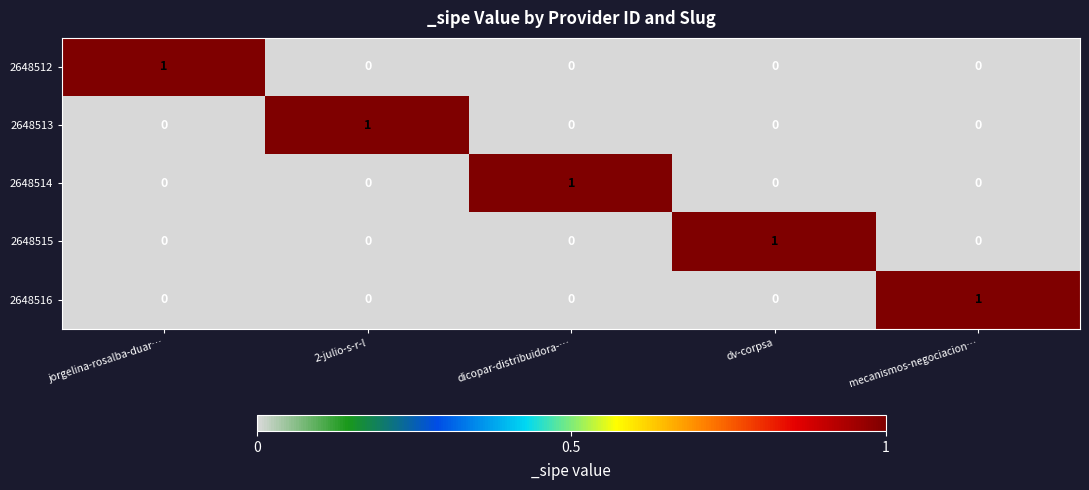

At how many categories does at least one series exceed 0?

5